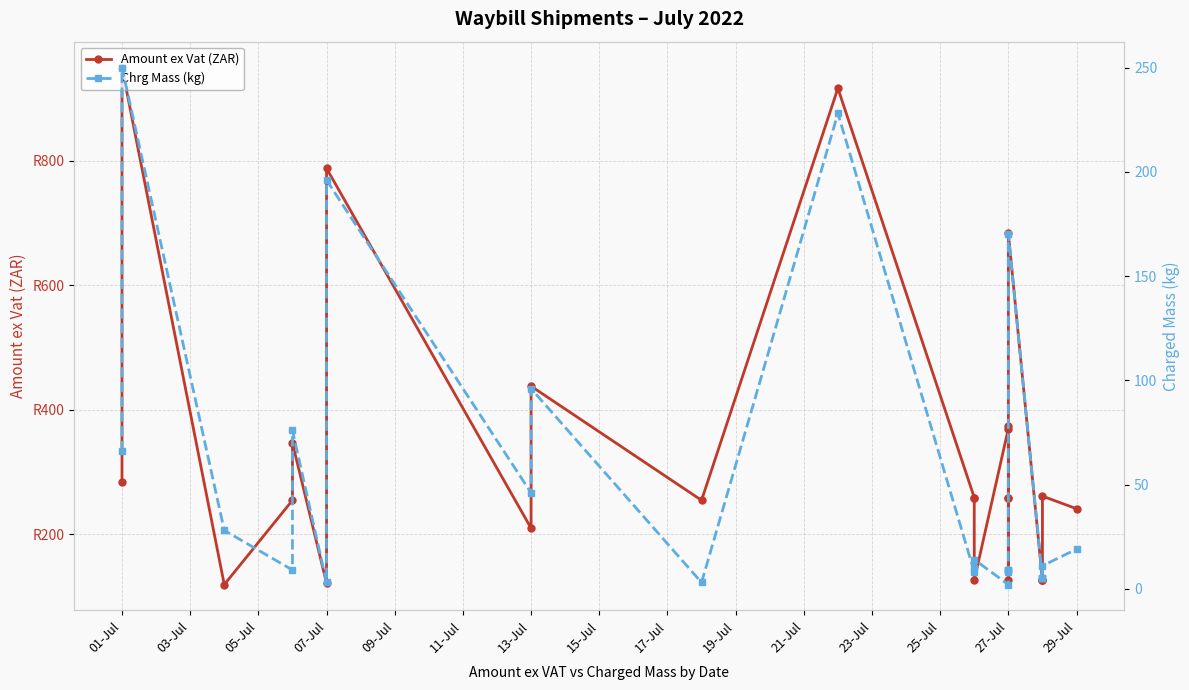

What is the value of the Amount ex Vat (ZAR) point at the 18th from the left?

259.3